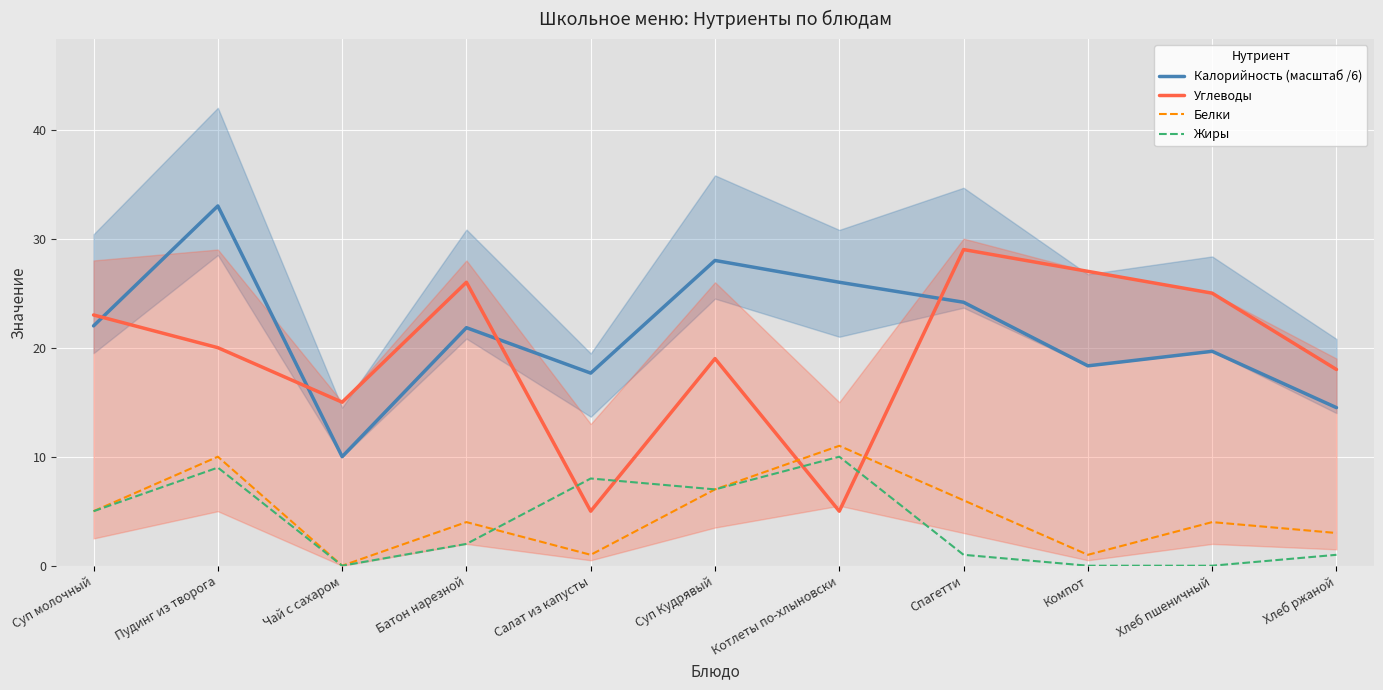

Read the Жиры value at Суп молочный.

5.0